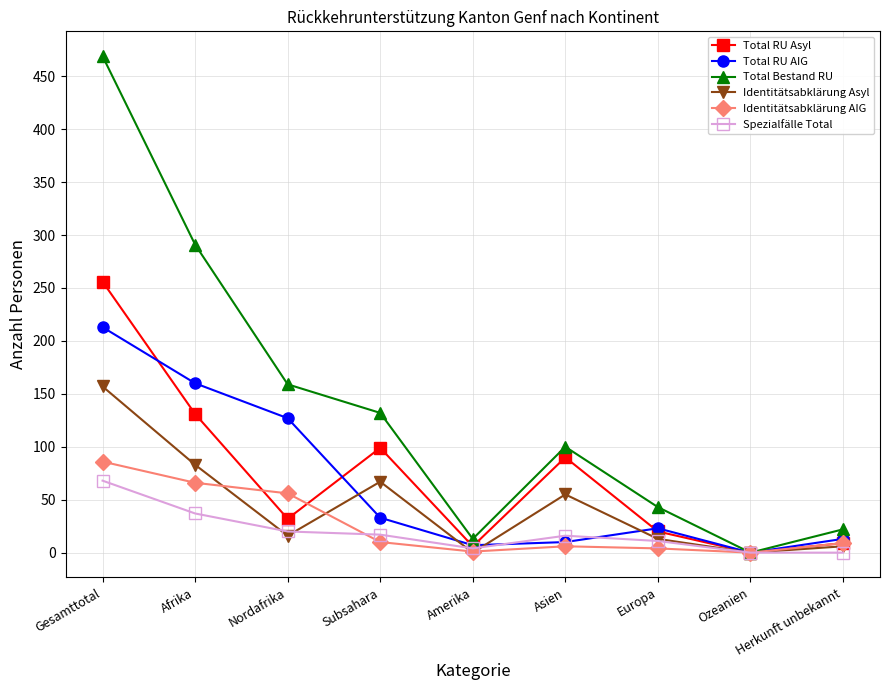

What is the label of the 4th point from the right?

Asien